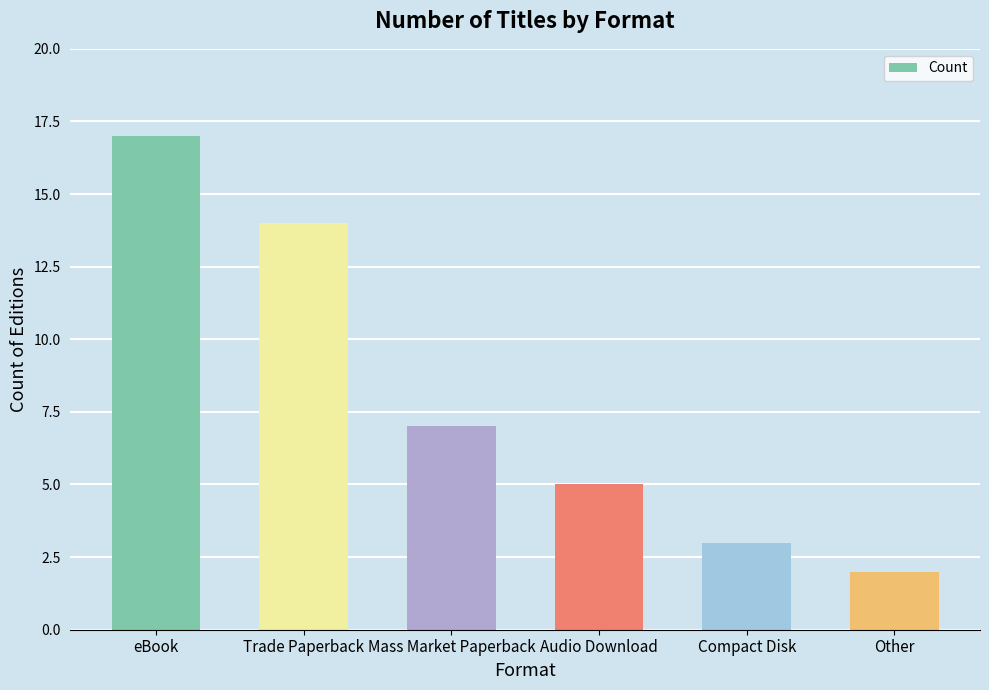

Where does the data first go above 7?

eBook